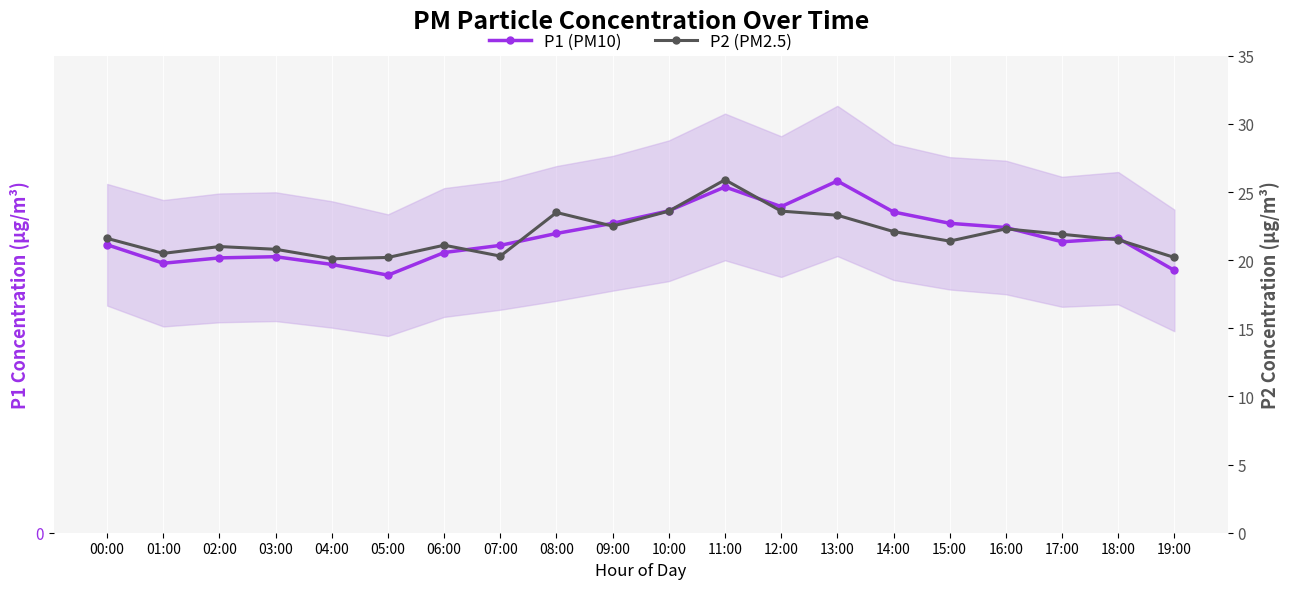

How many distinct data groups are displayed?

2